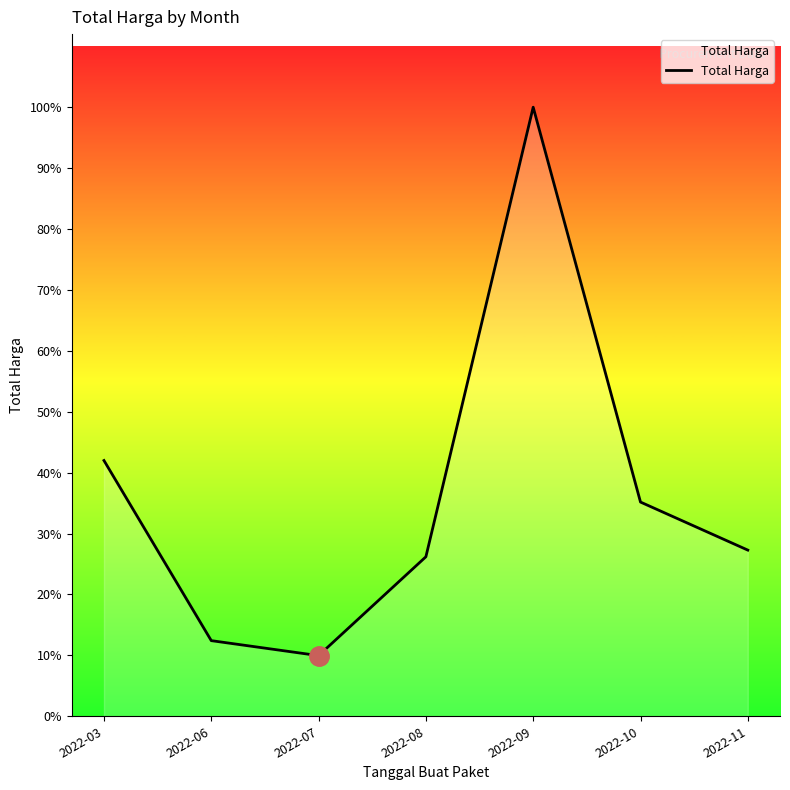

What is the difference between the maximum and minimum values?

1444409000